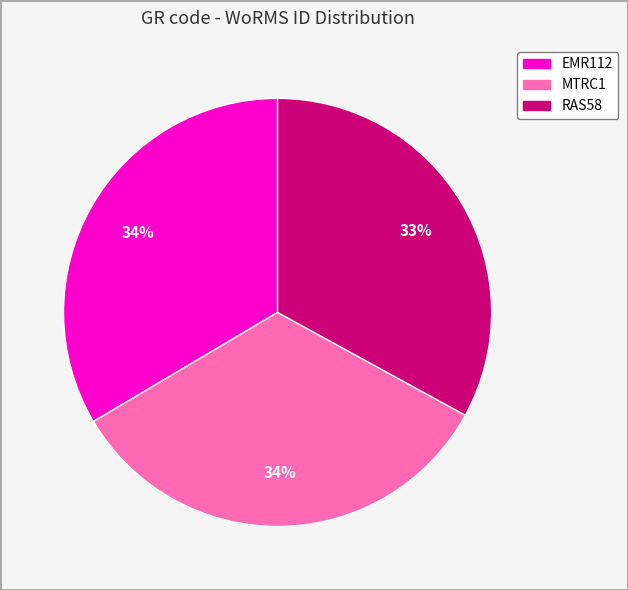

Combined, do EMR112 and RAS58 account for over 50%?

Yes